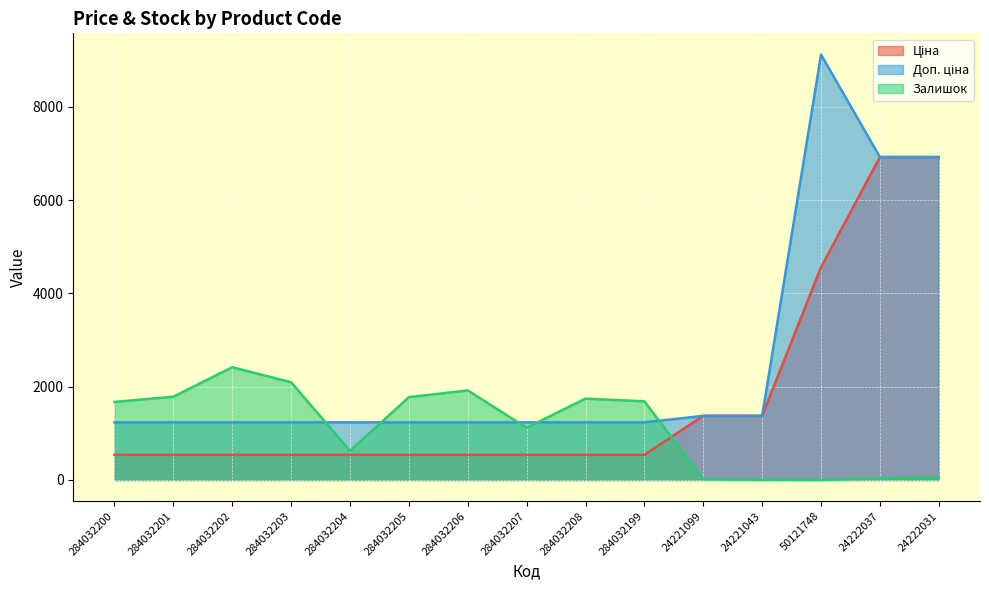

What is the average value of the Ціна series?

1770.3